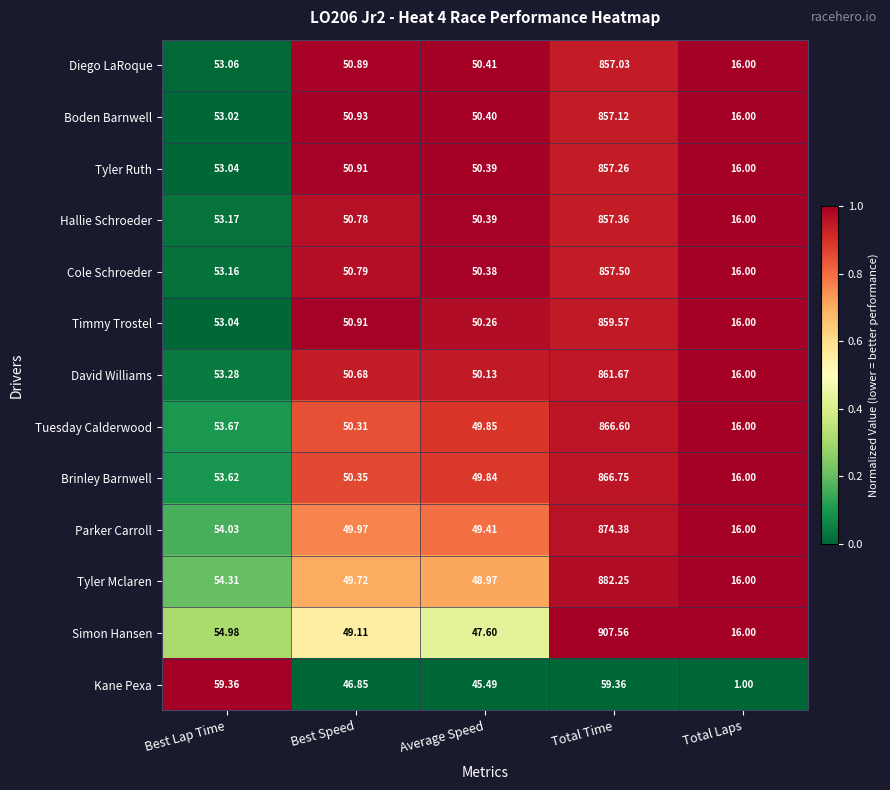

How many distinct data groups are displayed?

13